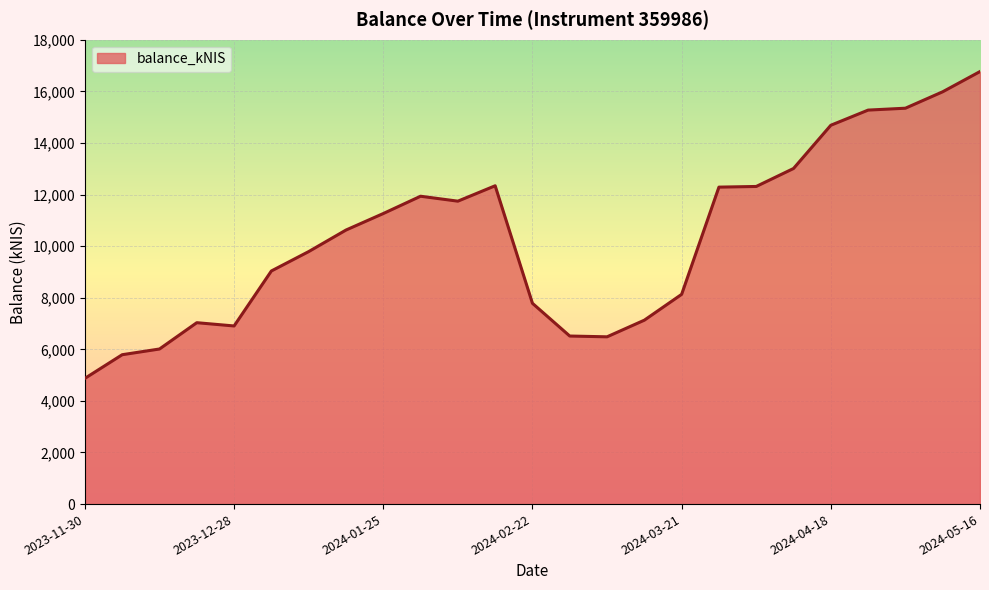

What is the maximum value shown in the chart?

16765.7